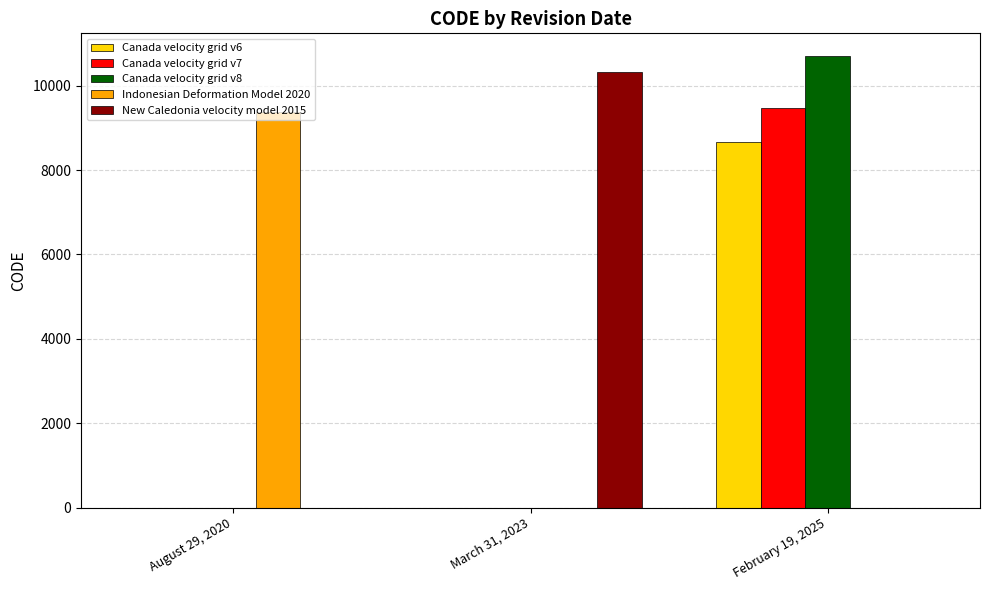

How many values in the New Caledonia velocity model 2015 series exceed 0?

1